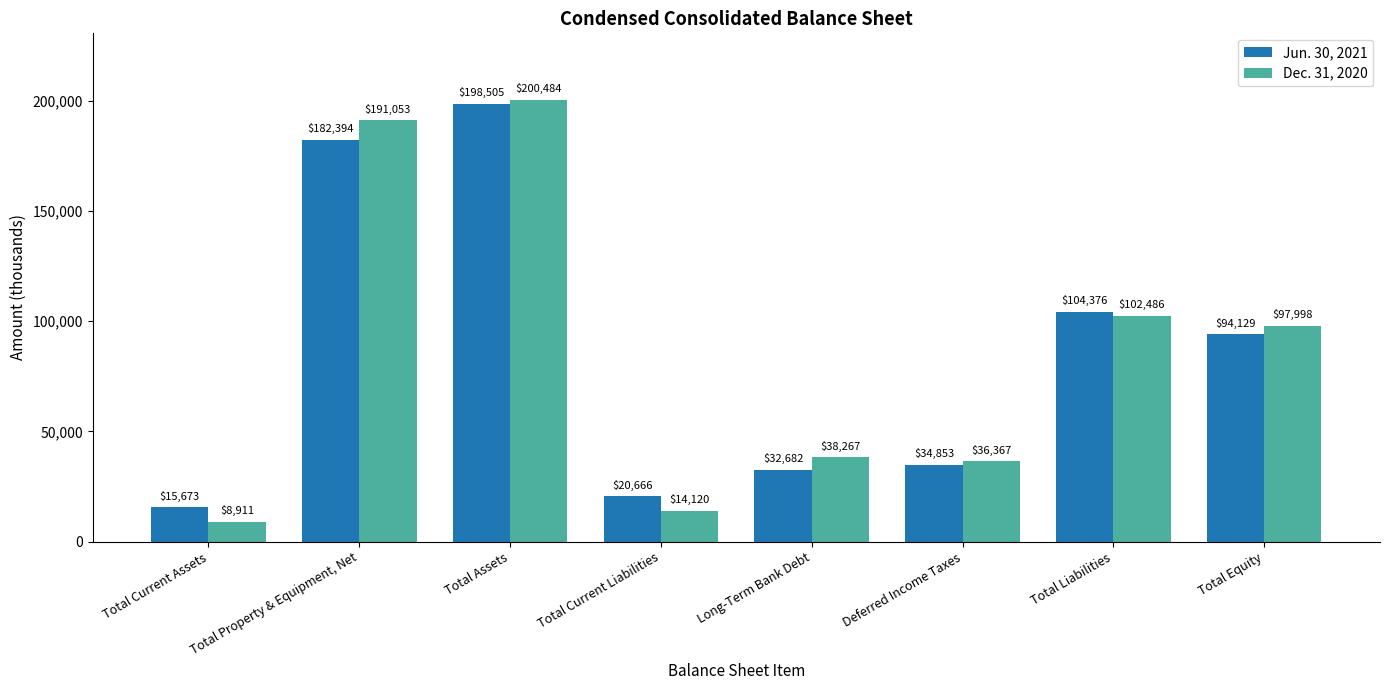

How many bars are there in total?

16